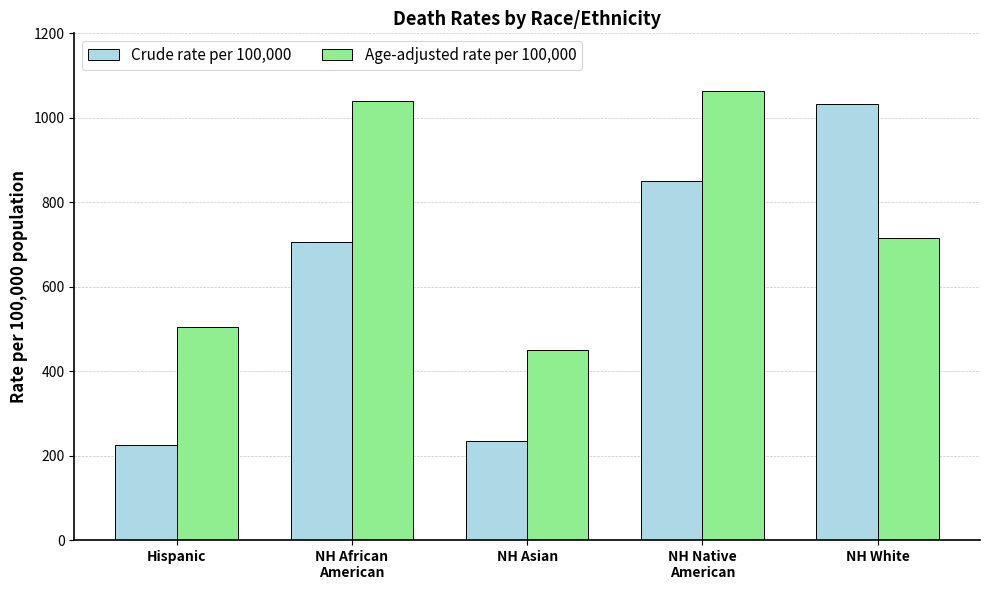

Is the value of Crude rate per 100,000 at NH African
American greater than the value of Age-adjusted rate per 100,000 at NH African
American?

No